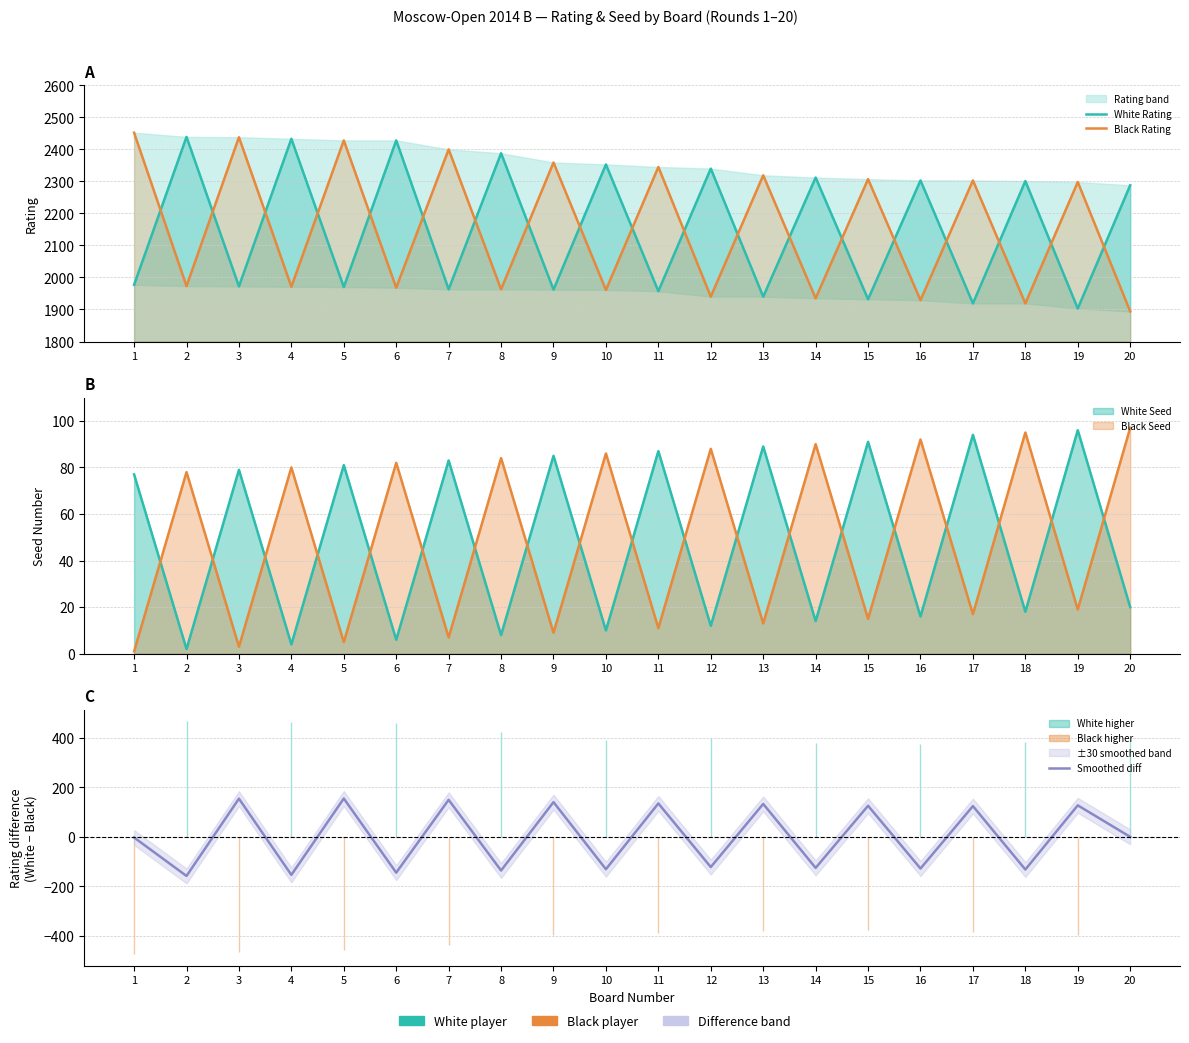

Which has a higher value, 9 or 14?

14